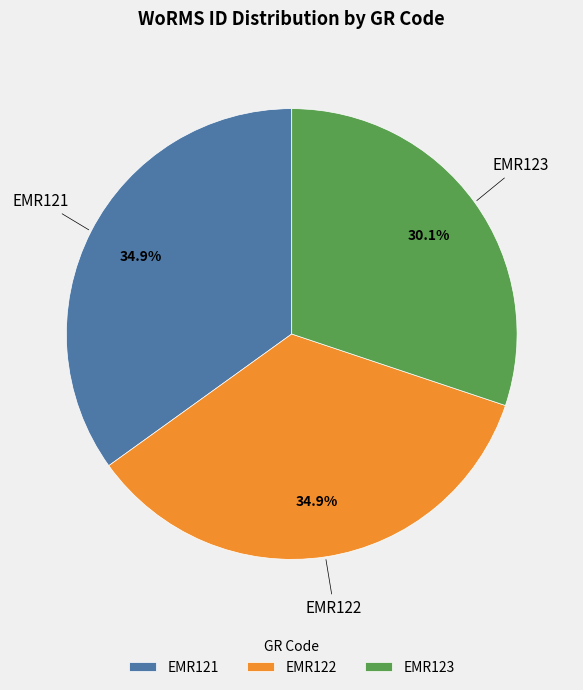

Approximately how many times larger is the value at EMR121 compared to EMR123?

1.2